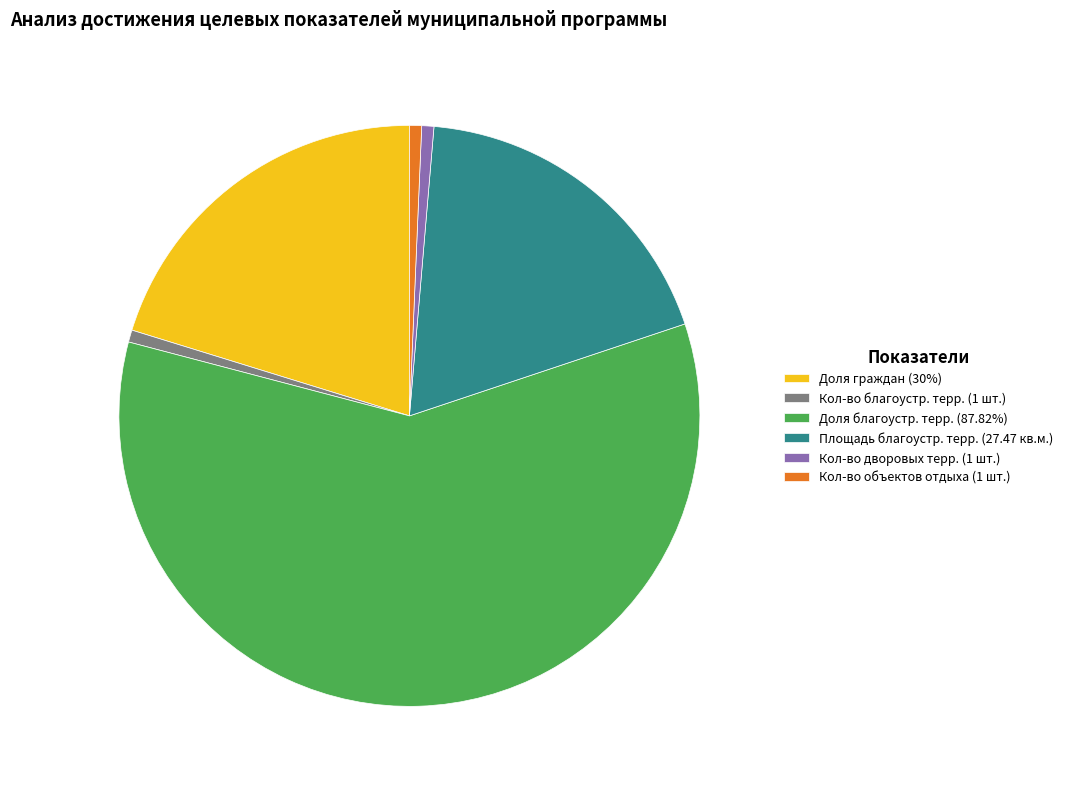

Combined, do Площадь благоустр. терр. (27.47 кв.м.) and Кол-во объектов отдыха (1 шт.) account for over 50%?

No